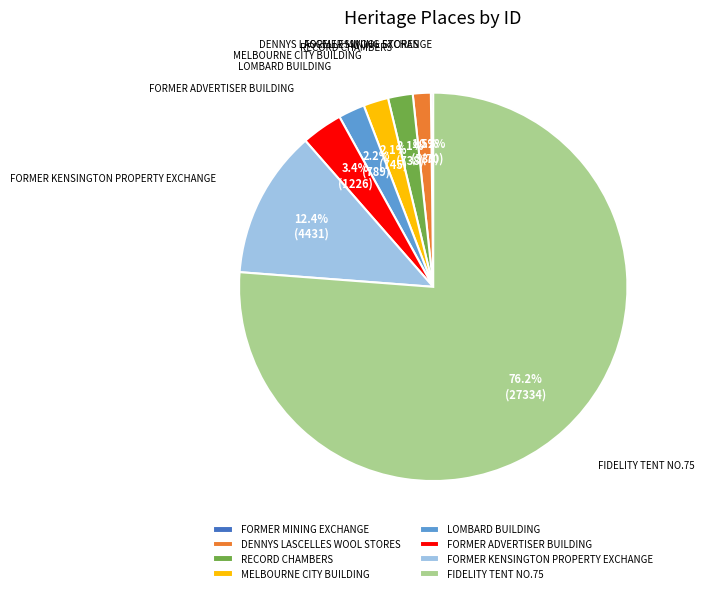

Is it true that FIDELITY TENT NO.75 is 70% of the pie?

False